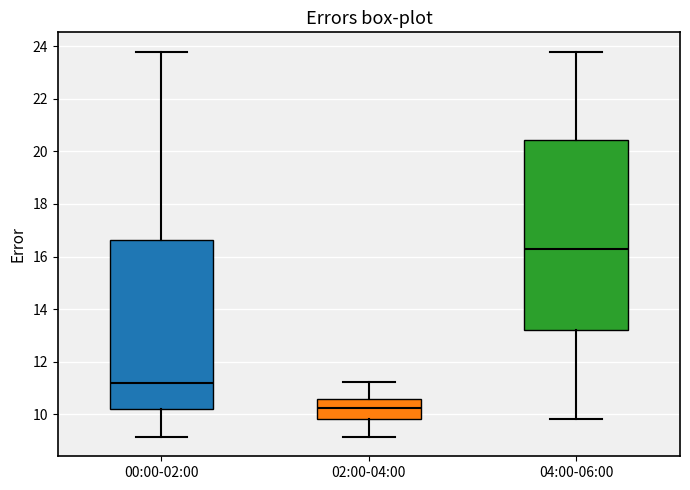

Reading left to right, transcribe this box plot: for each box, give where its median line is, the range the box spans, and where its two whiskers end, as read against the y-axis. The values are not printed on the chart, so give them approximately, as read against the axis.

00:00-02:00: median 11.2, box 10.2 to 16.6, whiskers 9.2 to 23.8
02:00-04:00: median 10.2, box 9.8 to 10.6, whiskers 9.2 to 11.2
04:00-06:00: median 16.4, box 13.2 to 20.4, whiskers 9.8 to 23.8